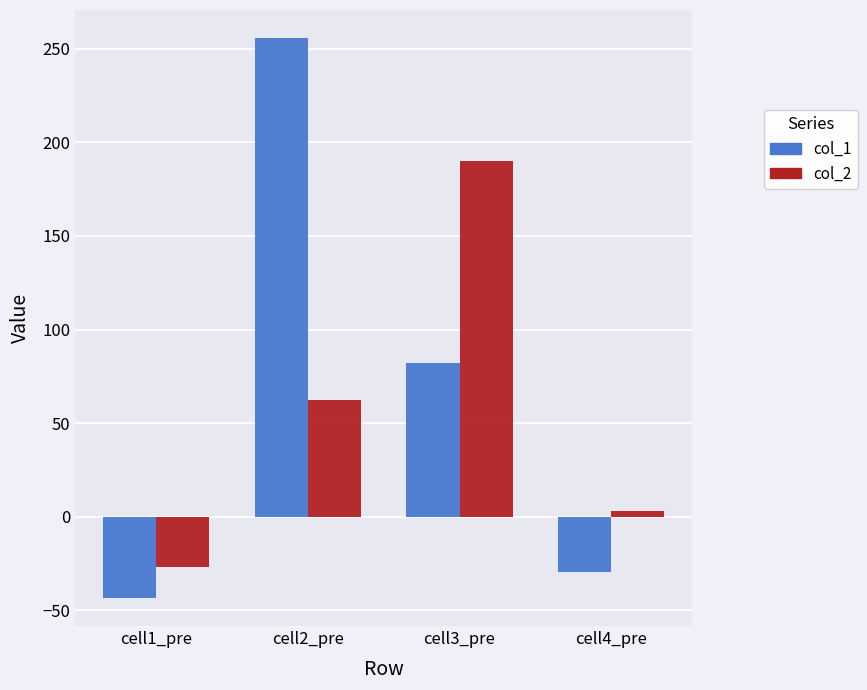

What is the label of the 3rd bar from the left?

cell3_pre